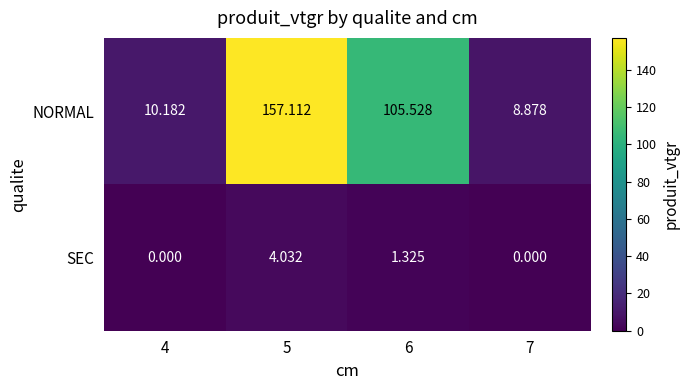

Which series has the largest range (max minus min)?

NORMAL